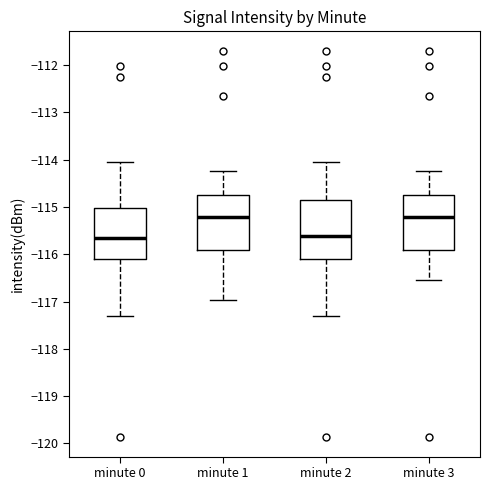

Where does the median line of the box for minute 1 sit on the y-axis? The values are not printed on the chart, so give them approximately, as read against the axis.

-115.2